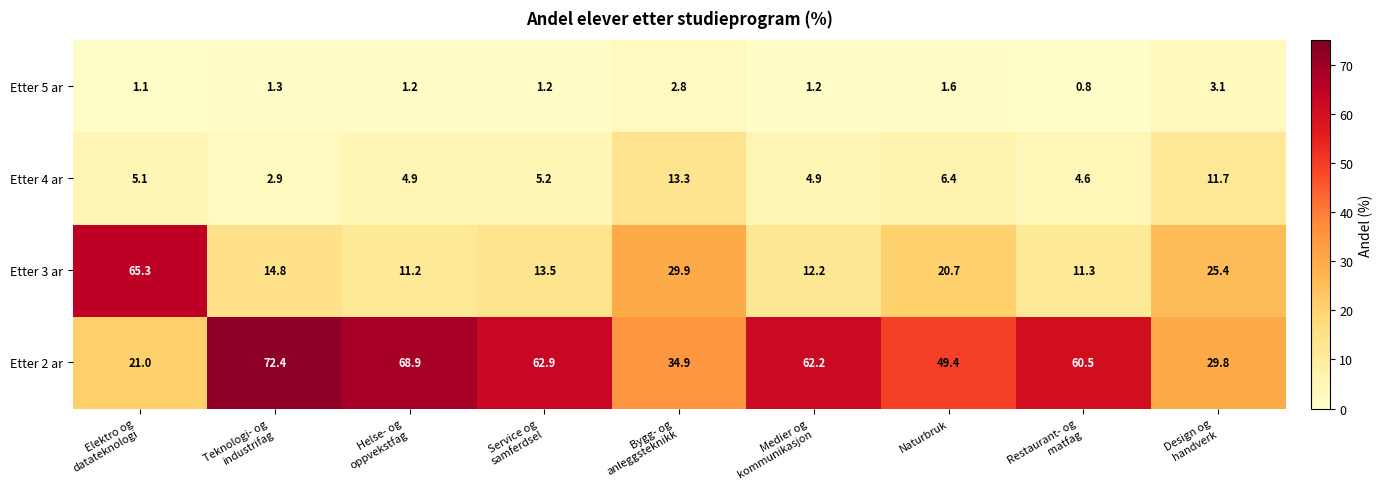

At which category is the sum across all series the highest?

Elektro og
datateknologi